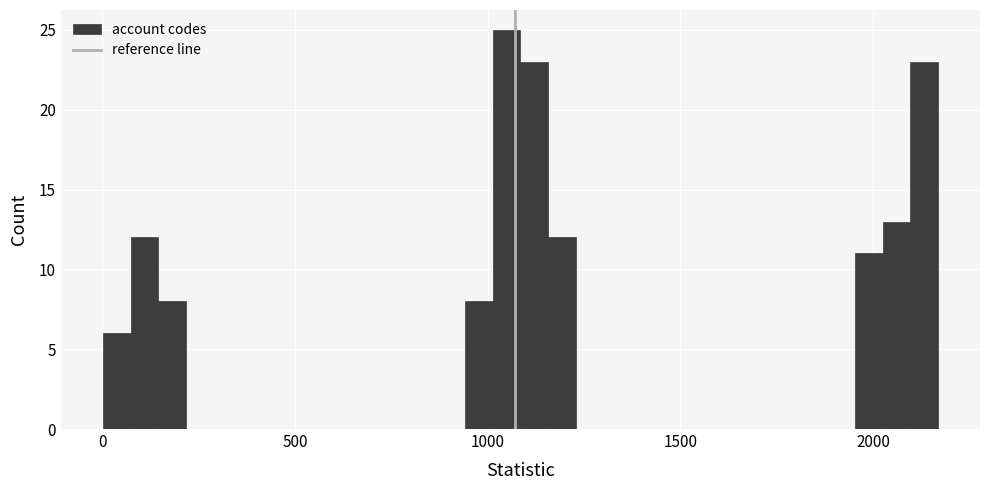

Around what value on the x-axis is the tallest bar? Give the approximate position of its centre, as read against the axis.

1050